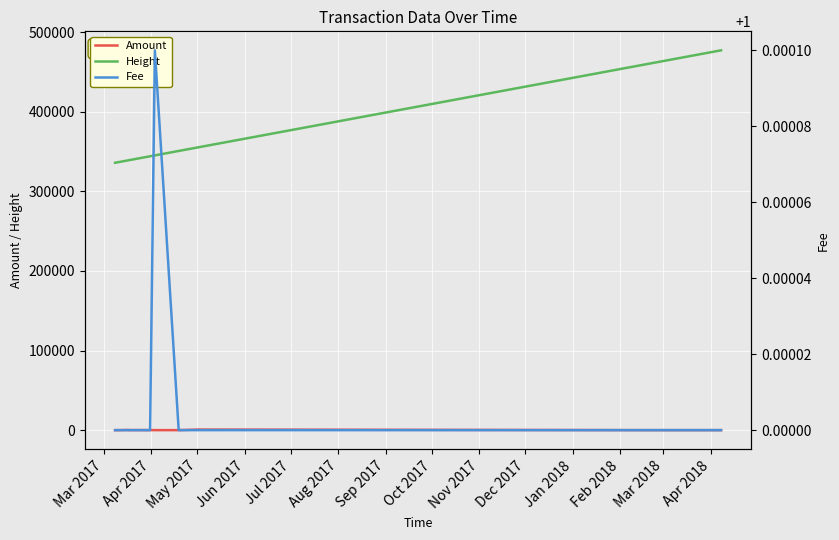

True or false: Height and Amount cross at least once.

False